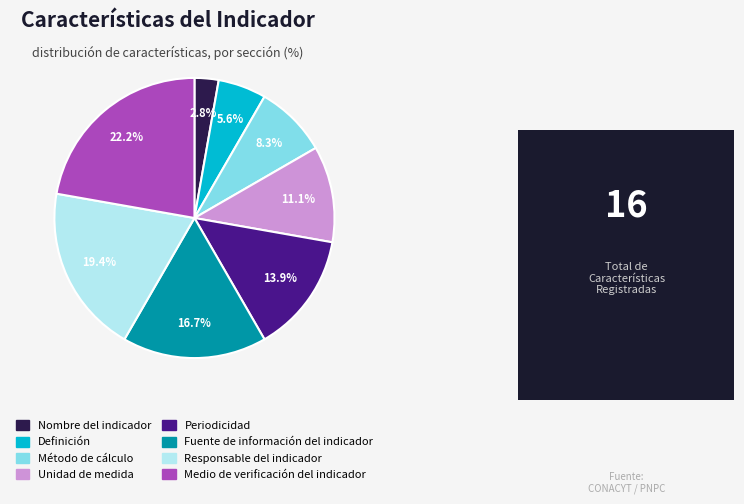

To the nearest percent, what is the combined percentage of Periodicidad and Nombre del indicador?

17%